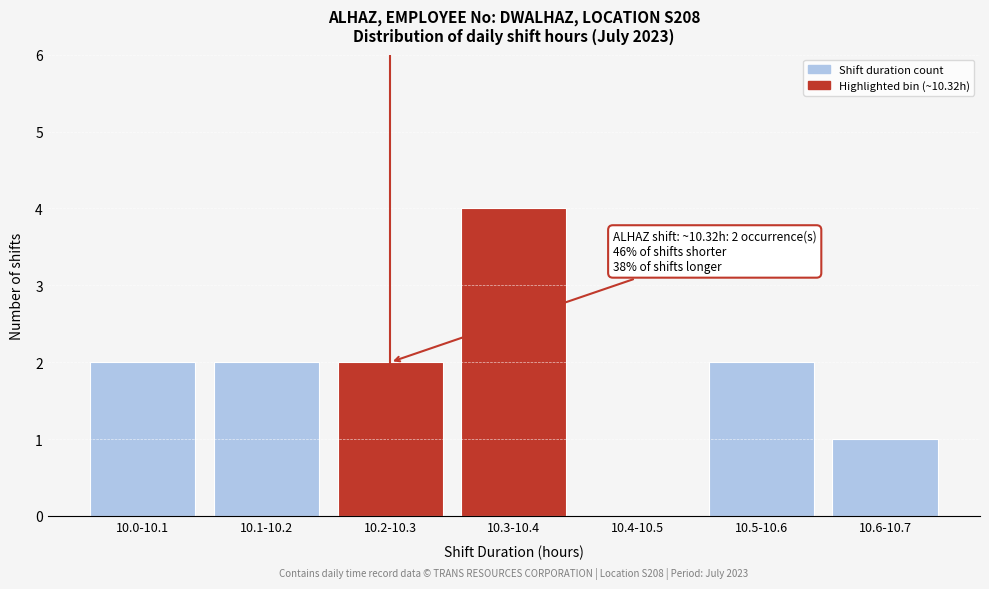

Reading left to right, extract all data points from this chart.

10.0-10.1=2	10.1-10.2=2	10.2-10.3=2	10.3-10.4=4	10.4-10.5=0	10.5-10.6=2	10.6-10.7=1